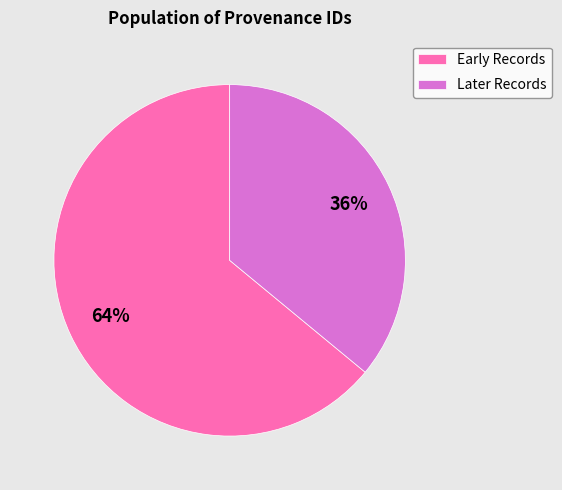

What is the ratio of the value at Early Records to the value at Later Records?

1.8